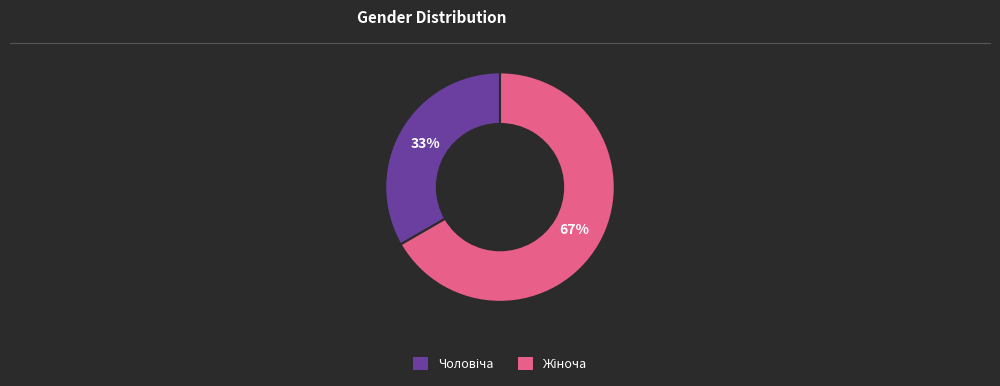

Does any single category account for the majority?

Yes